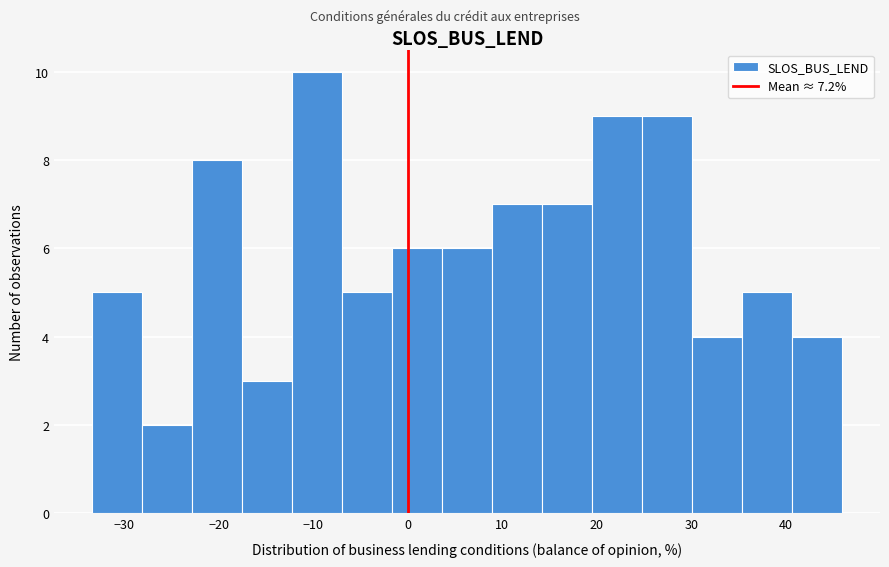

Reading left to right, transcribe this chart: for each bar, give the range it covers on the x-axis and its height. Neither the bar edges nor the heights are printed on the chart, so give them approximately, as read against the axes.

-33 to -28: 5
-28 to -23: 2
-23 to -18: 8
-18 to -12: 3
-12 to -7: 10
-7 to -2: 5
-2 to 4: 6
4 to 9: 6
9 to 14: 7
14 to 20: 7
20 to 25: 9
25 to 30: 9
30 to 35: 4
35 to 41: 5
41 to 46: 4